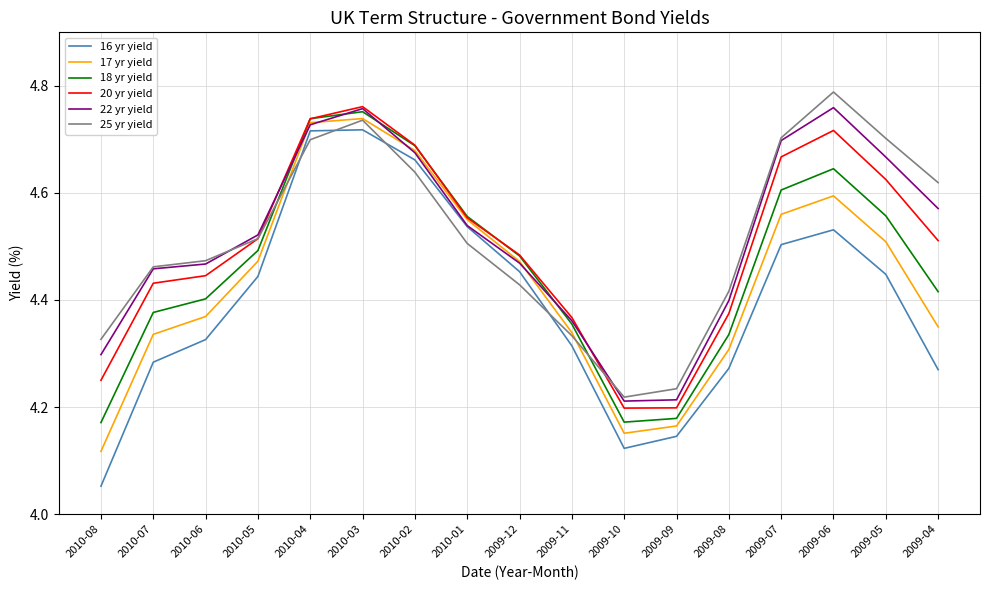

What position from the left is 2010-02?

7